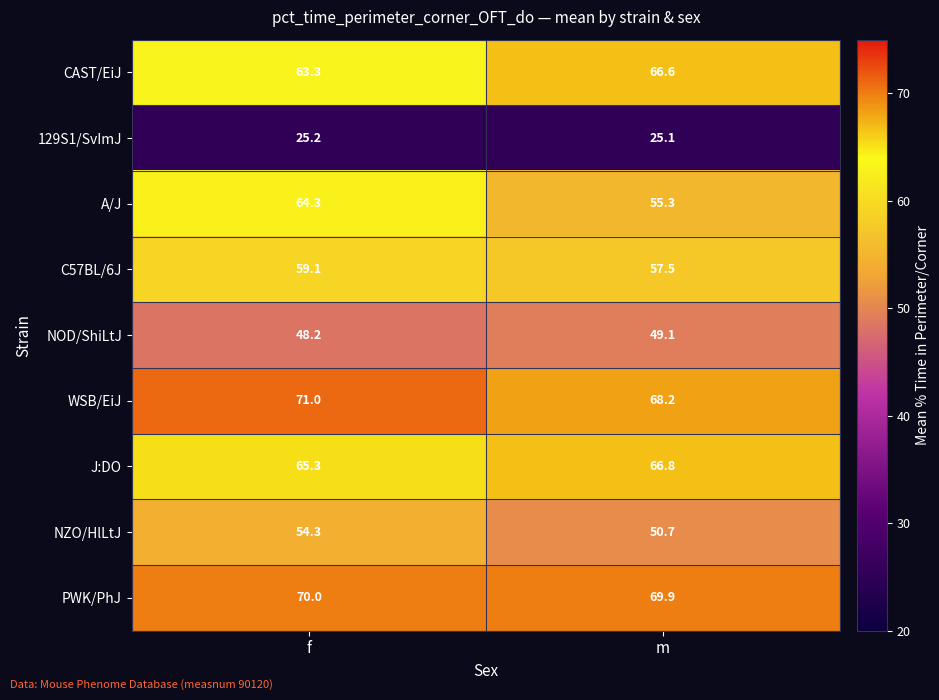

What is the difference between the highest and lowest values at m?

44.8